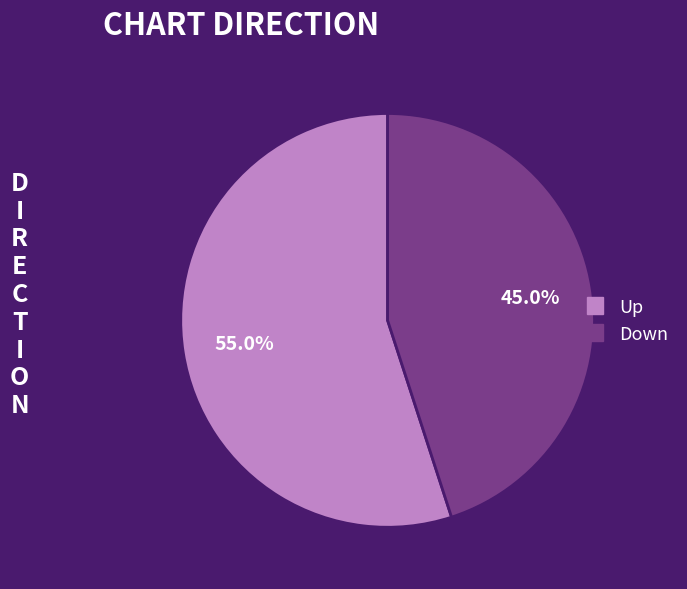

Is there a majority slice in this chart?

Yes